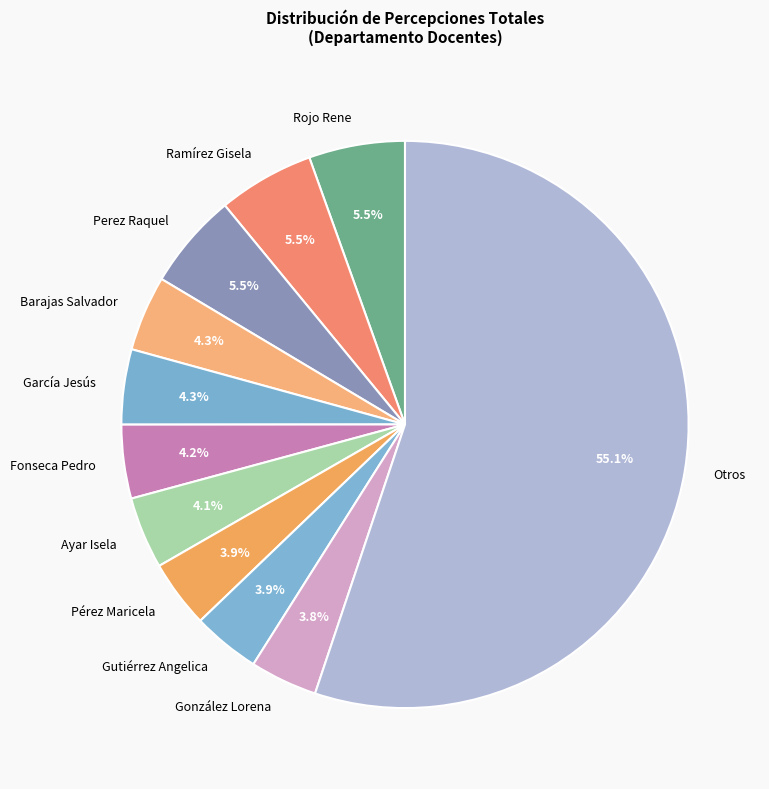

Is the sum of Ayar Isela and Barajas Salvador greater than half?

No